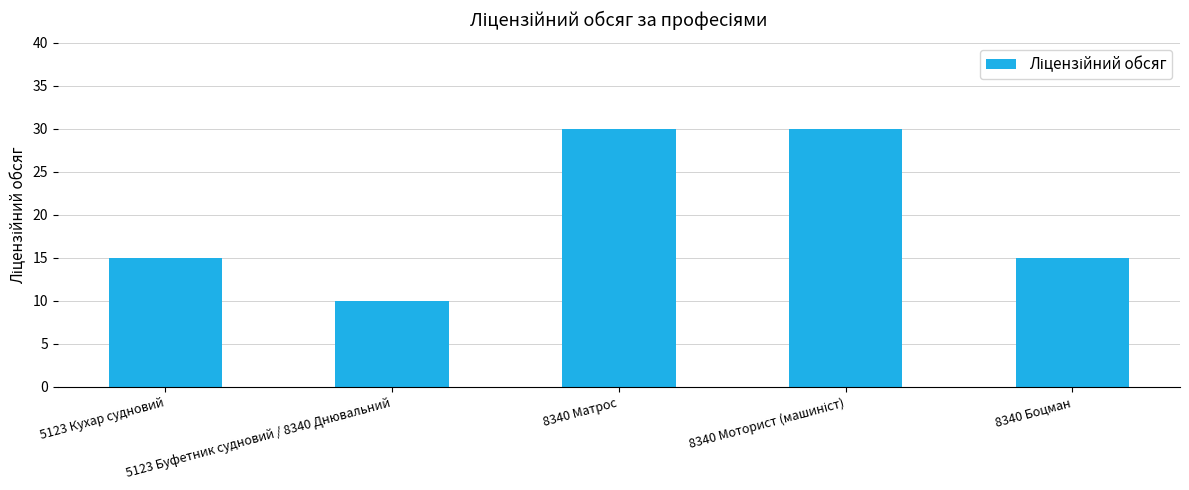

Between 8340 Матрос and 5123 Кухар судновий, which is larger?

8340 Матрос